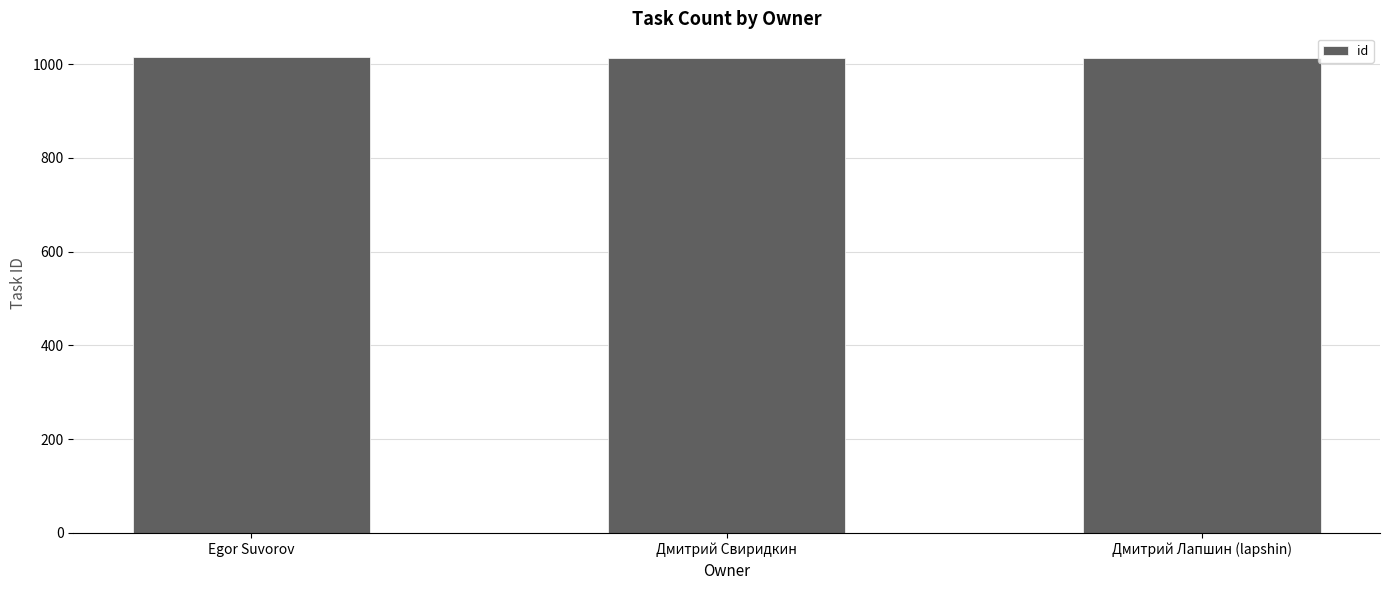

What is the value of the 1st bar from the left?

1015